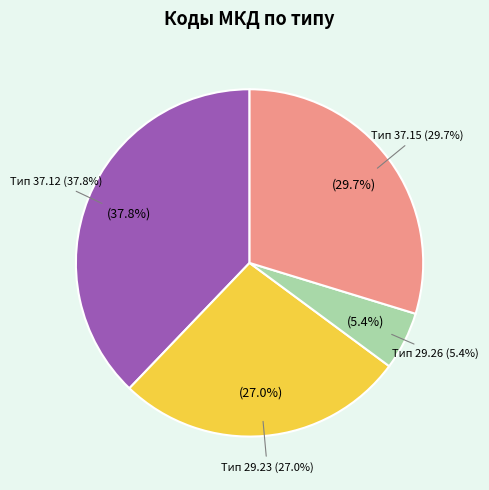

Do 21 and 29.26 together represent more than half of the pie?

No